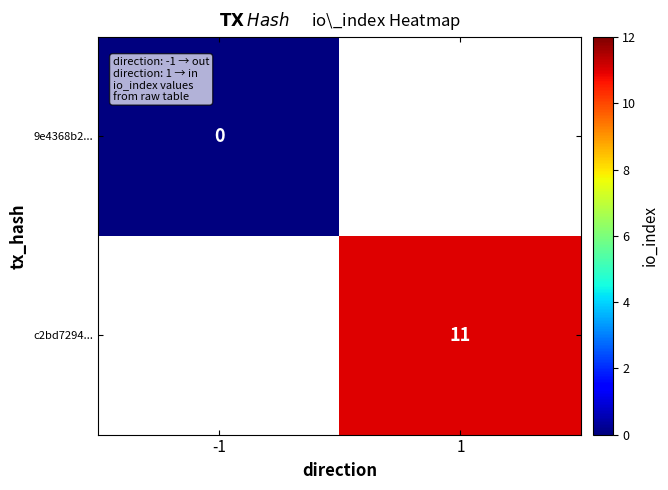

Which label corresponds to the smallest value in the chart?

-1